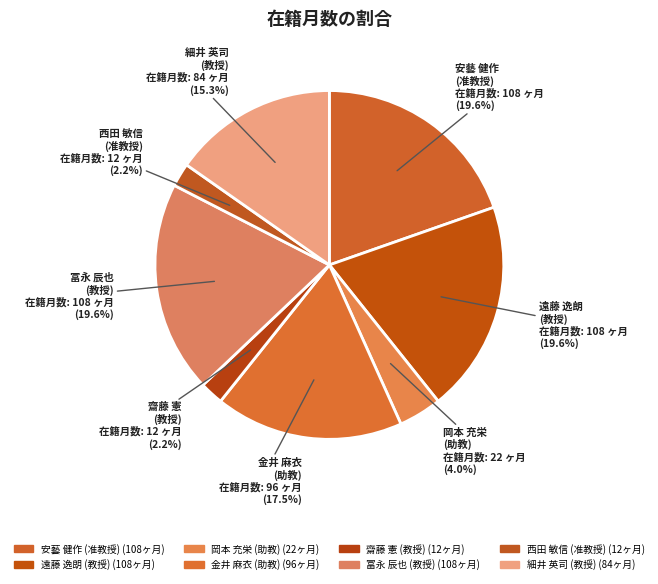

What is the largest slice in the pie chart?

安藝 健作
(准教授)